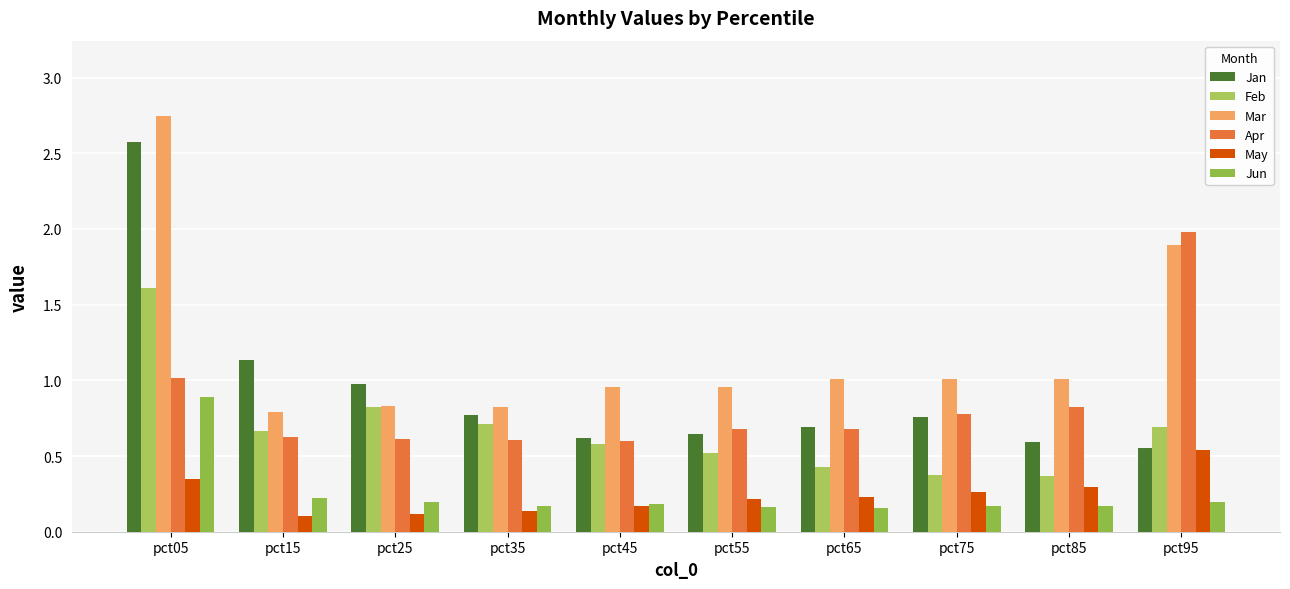

Which category has the highest value in the Jun series?

pct05